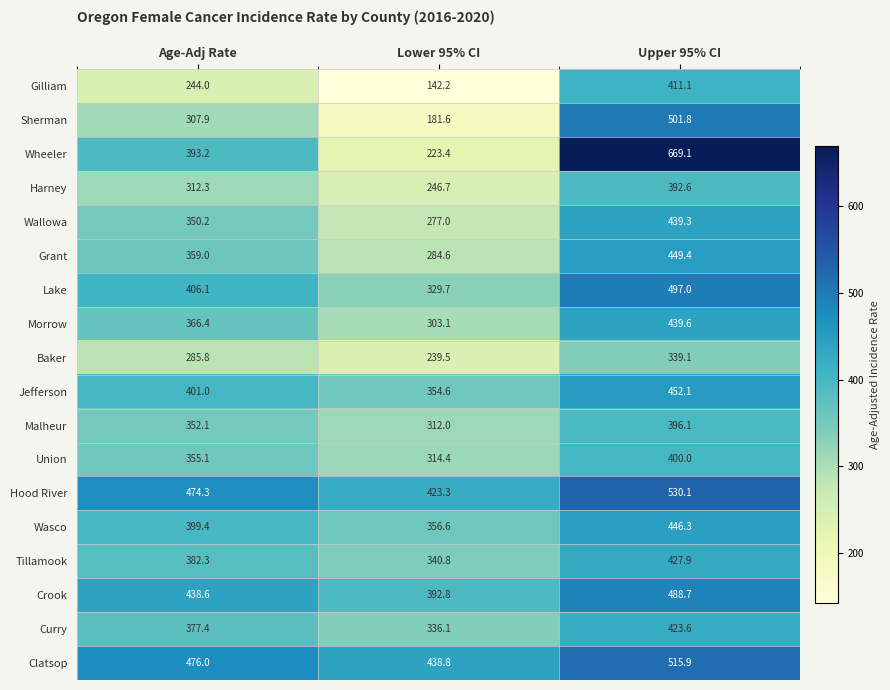

The Curry series shows 377.4 at Age-Adj Rate. True or false?

True